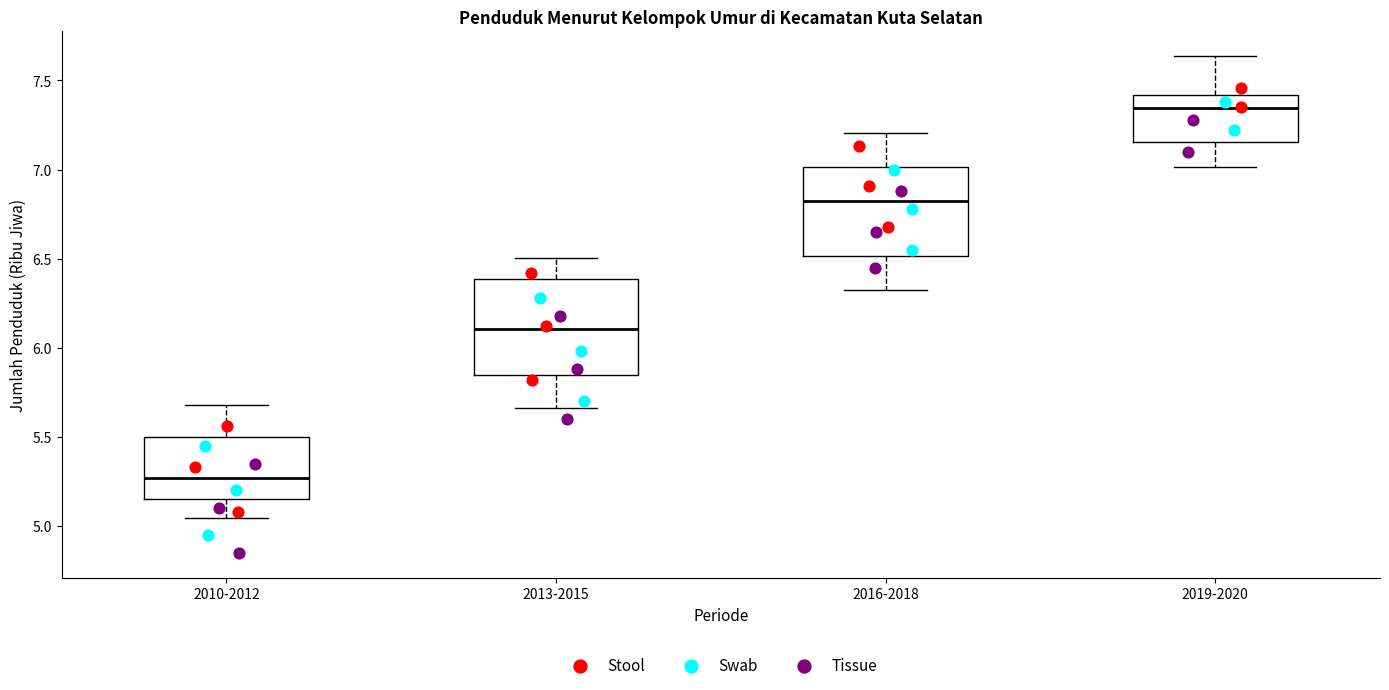

Reading left to right, read every box against the y-axis: the position of its median line, the range the box covers, and the ends of its whiskers. The values are not printed on the chart, so give them approximately, as read against the axis.

2010-2012: median 5.25, box 5.15 to 5.50, whiskers 5.05 to 5.70
2013-2015: median 6.10, box 5.85 to 6.40, whiskers 5.65 to 6.50
2016-2018: median 6.85, box 6.50 to 7.00, whiskers 6.30 to 7.20
2019-2020: median 7.35, box 7.15 to 7.40, whiskers 7.00 to 7.65